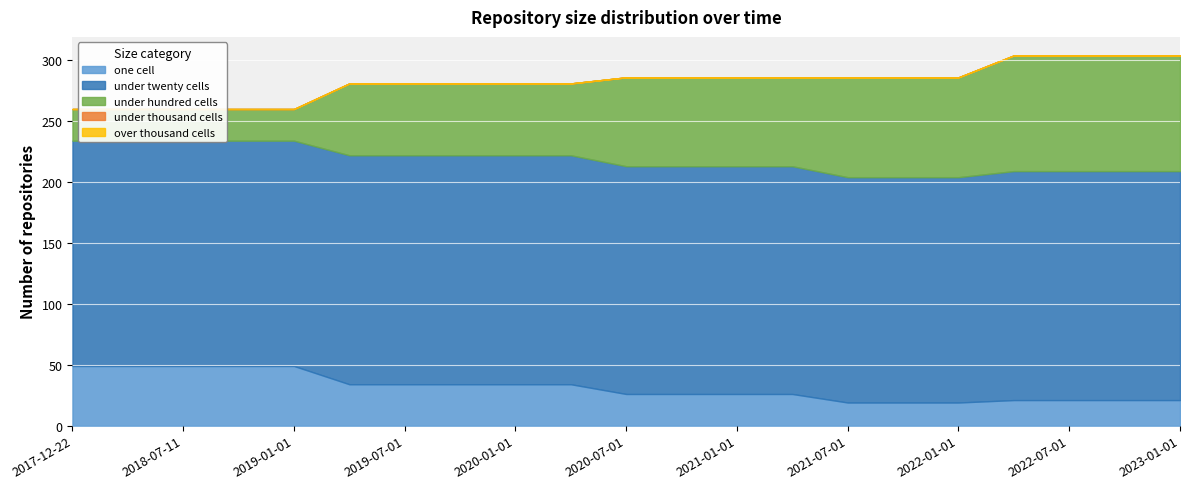

What is the value of the under_twenty_cells point at the 7th from the left?

188